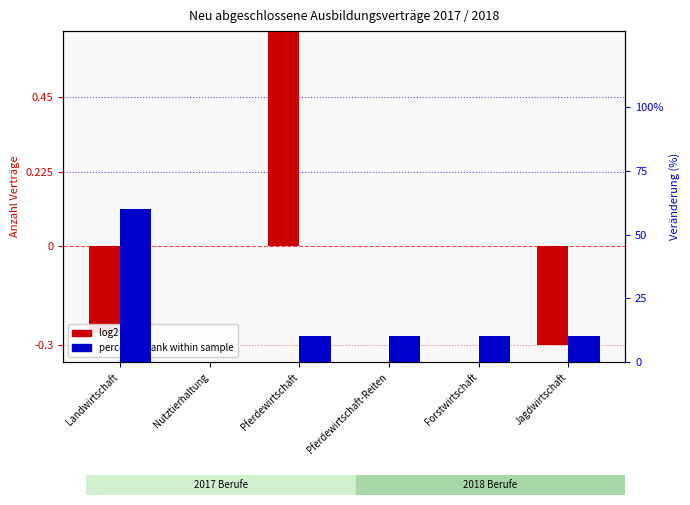

How many bars are there in total?

12